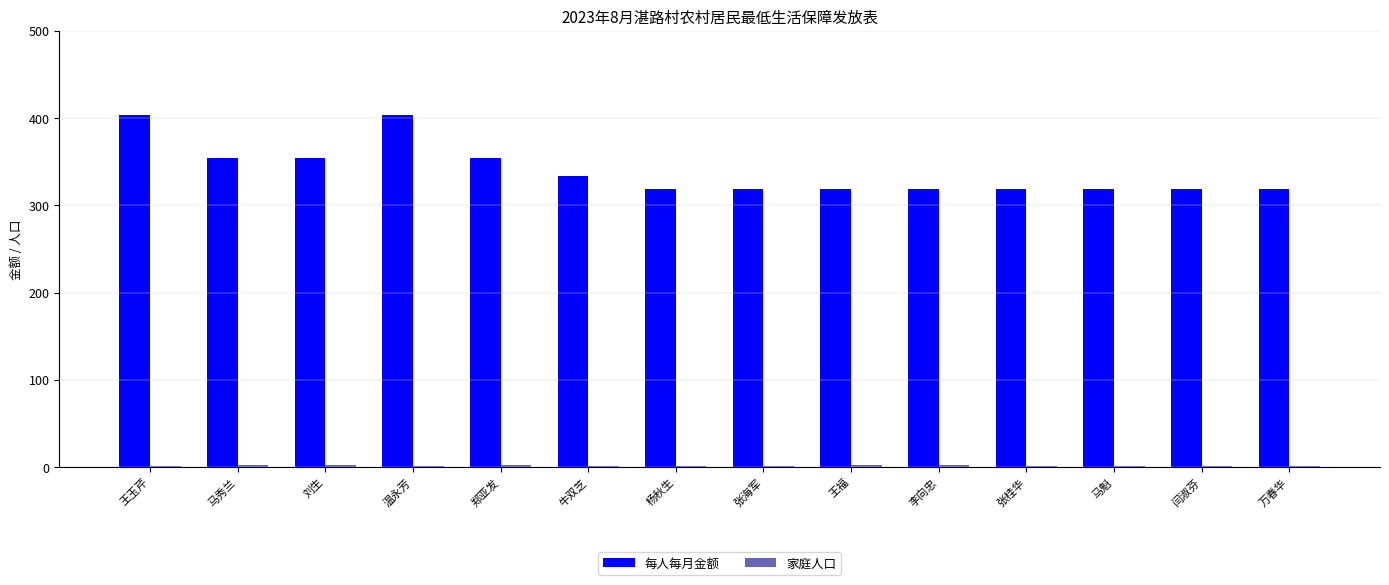

The value of 每人每月金额 at 闫淑芬 is 535. True or false?

False